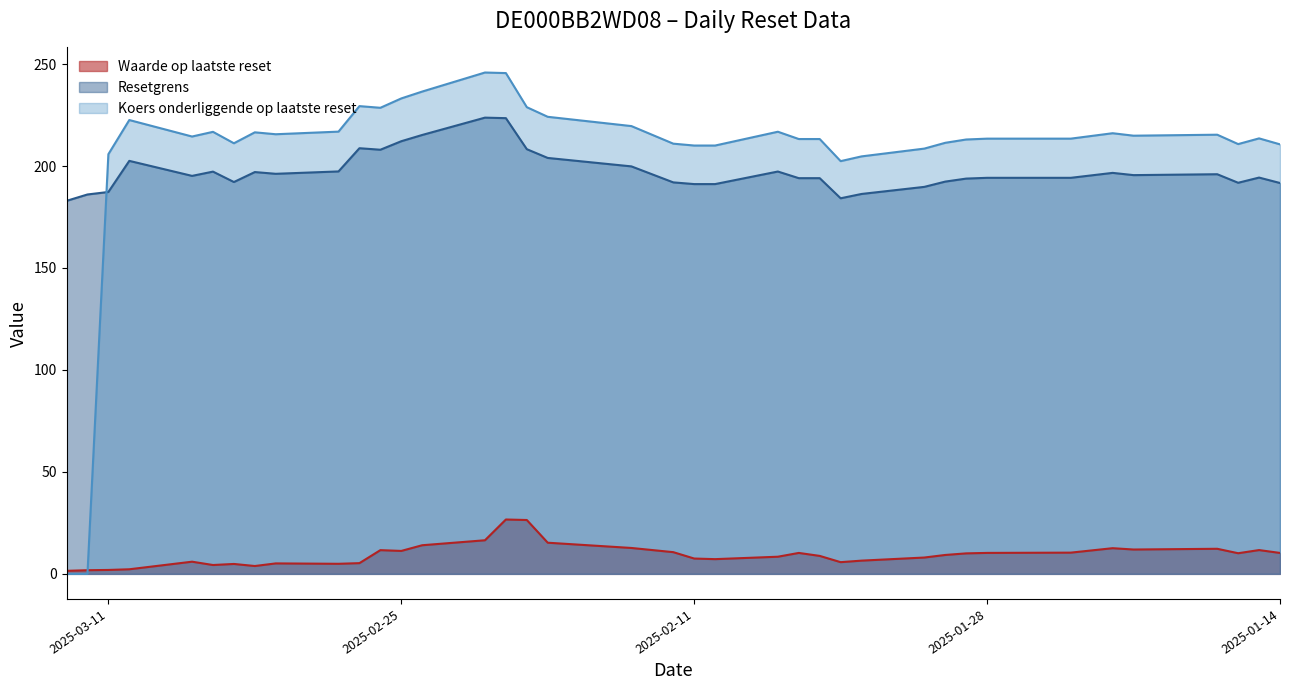

Which label corresponds to the largest value in the chart?

2025-02-21